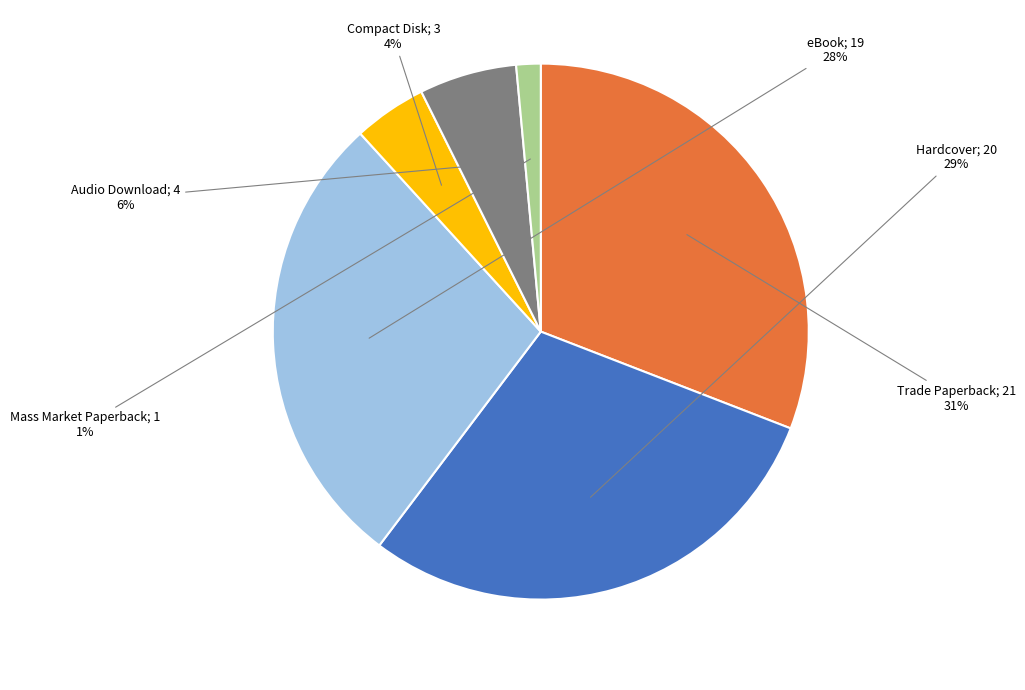

Is there a majority slice in this chart?

No